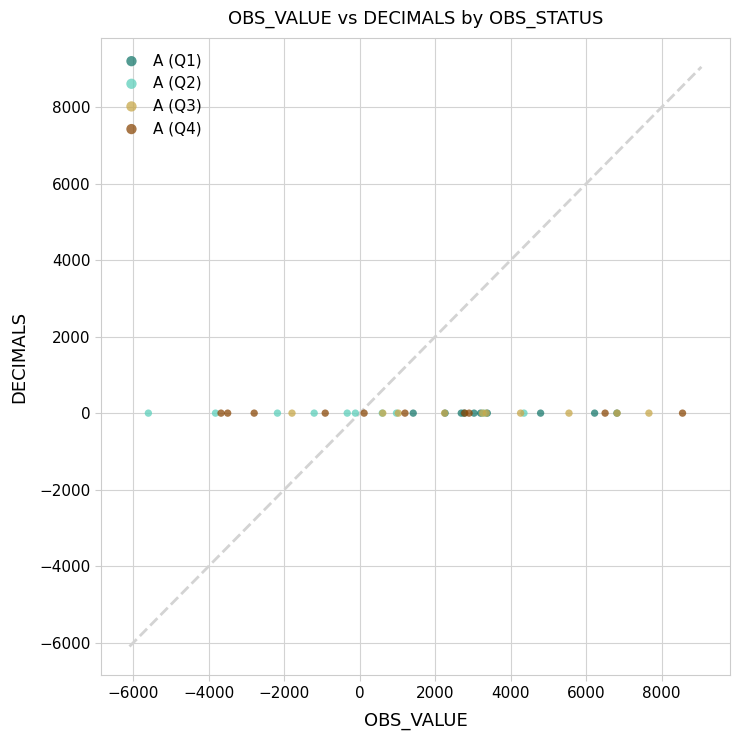

What are all the series names shown in the legend?

A (Q1), A (Q2), A (Q3), A (Q4)